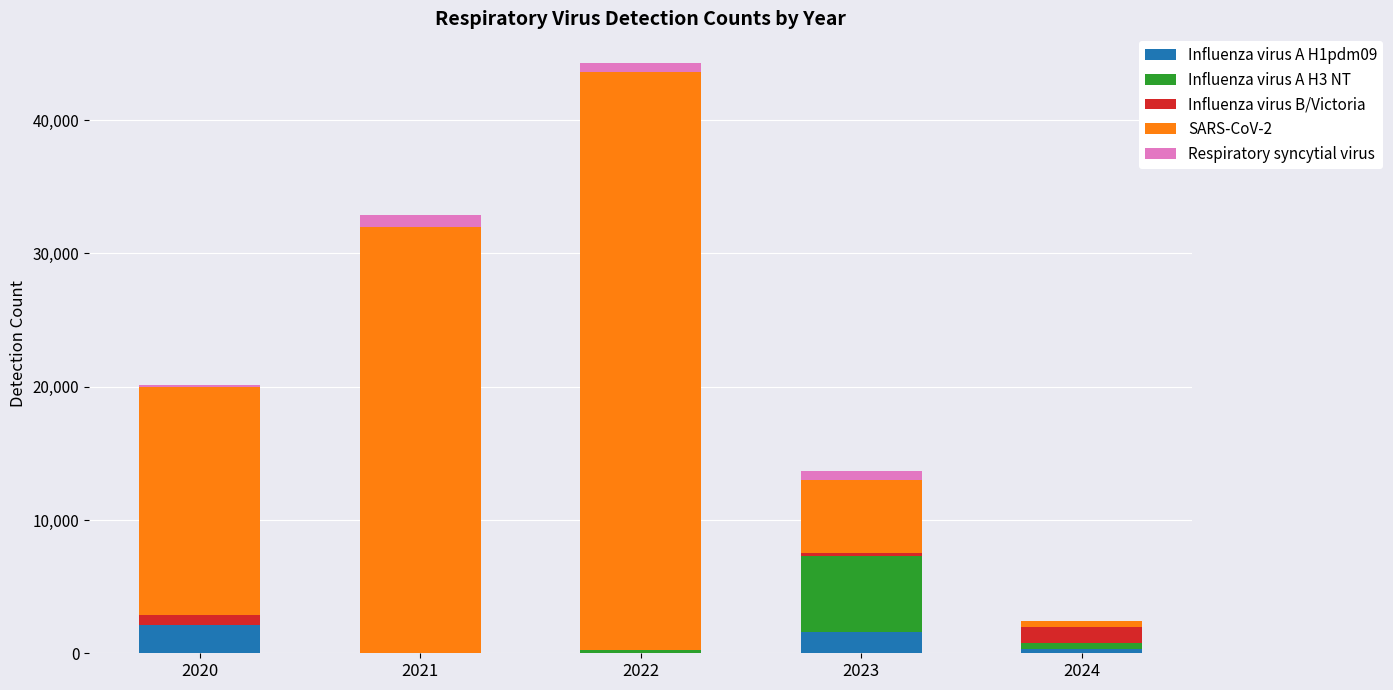

True or false: Influenza virus A H1pdm09 has a value of 345 at 2024.

True